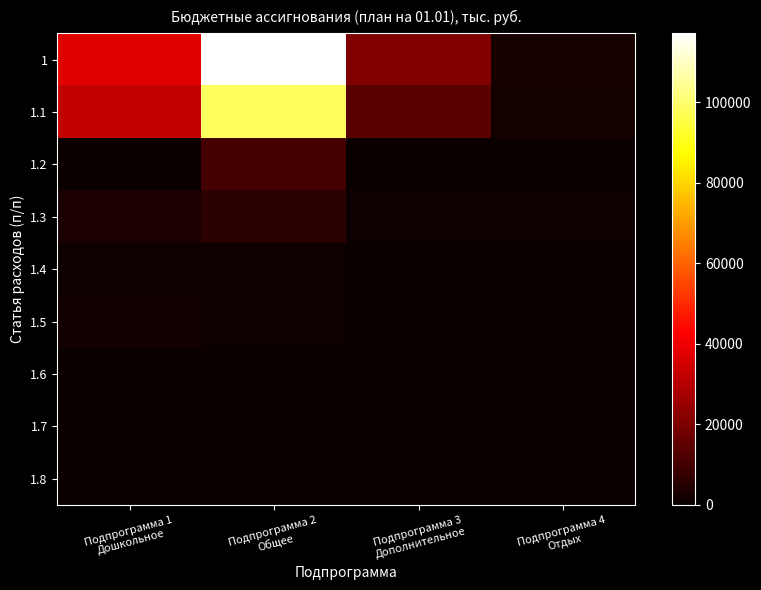

Reading left to right, transcribe all the data shown in this chart.

1: Подпрограмма 1
Дошкольное=37661.7	Подпрограмма 2
Общее=117060.4	Подпрограмма 3
Дополнительное=20733.7	Подпрограмма 4
Отдых=2579.8
1.1: Подпрограмма 1
Дошкольное=32429.0	Подпрограмма 2
Общее=97868.4	Подпрограмма 3
Дополнительное=13938.6	Подпрограмма 4
Отдых=2011.5
1.2: Подпрограмма 1
Дошкольное=0.0	Подпрограмма 2
Общее=10302.0	Подпрограмма 3
Дополнительное=0.0	Подпрограмма 4
Отдых=59.8
1.3: Подпрограмма 1
Дошкольное=2852.0	Подпрограмма 2
Общее=5603.0	Подпрограмма 3
Дополнительное=482.5	Подпрограмма 4
Отдых=508.5
1.4: Подпрограмма 1
Дошкольное=497.0	Подпрограмма 2
Общее=1205.6	Подпрограмма 3
Дополнительное=51.0	Подпрограмма 4
Отдых=0.0
1.5: Подпрограмма 1
Дошкольное=1686.8	Подпрограмма 2
Общее=652.3	Подпрограмма 3
Дополнительное=91.6	Подпрограмма 4
Отдых=0.0
1.6: Подпрограмма 1
Дошкольное=196.9	Подпрограмма 2
Общее=40.0	Подпрограмма 3
Дополнительное=230.0	Подпрограмма 4
Отдых=0.0
1.7: Подпрограмма 1
Дошкольное=0.0	Подпрограмма 2
Общее=395.0	Подпрограмма 3
Дополнительное=40.0	Подпрограмма 4
Отдых=0.0
1.8: Подпрограмма 1
Дошкольное=0.0	Подпрограмма 2
Общее=385.6	Подпрограмма 3
Дополнительное=300.0	Подпрограмма 4
Отдых=0.0